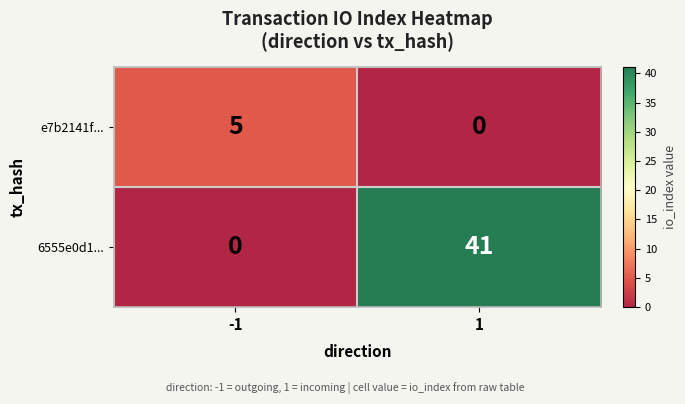

Is it true that 6555e0d1... equals 22 at -1?

False